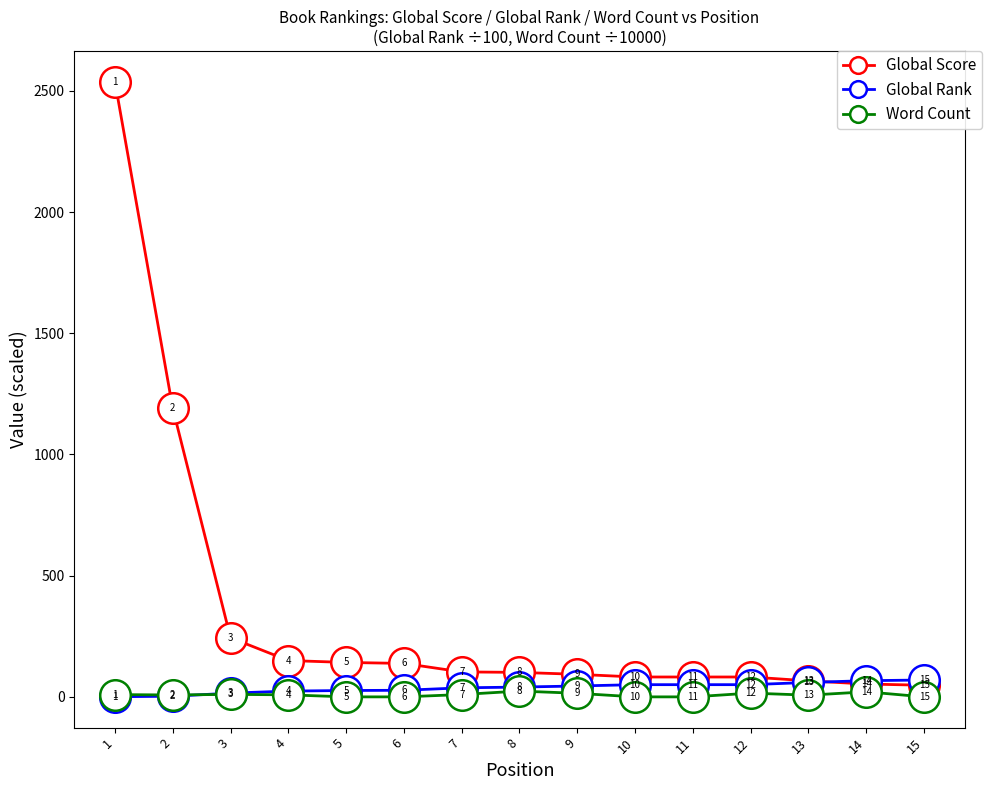

Which category has the lowest value in the Global Rank series?

1